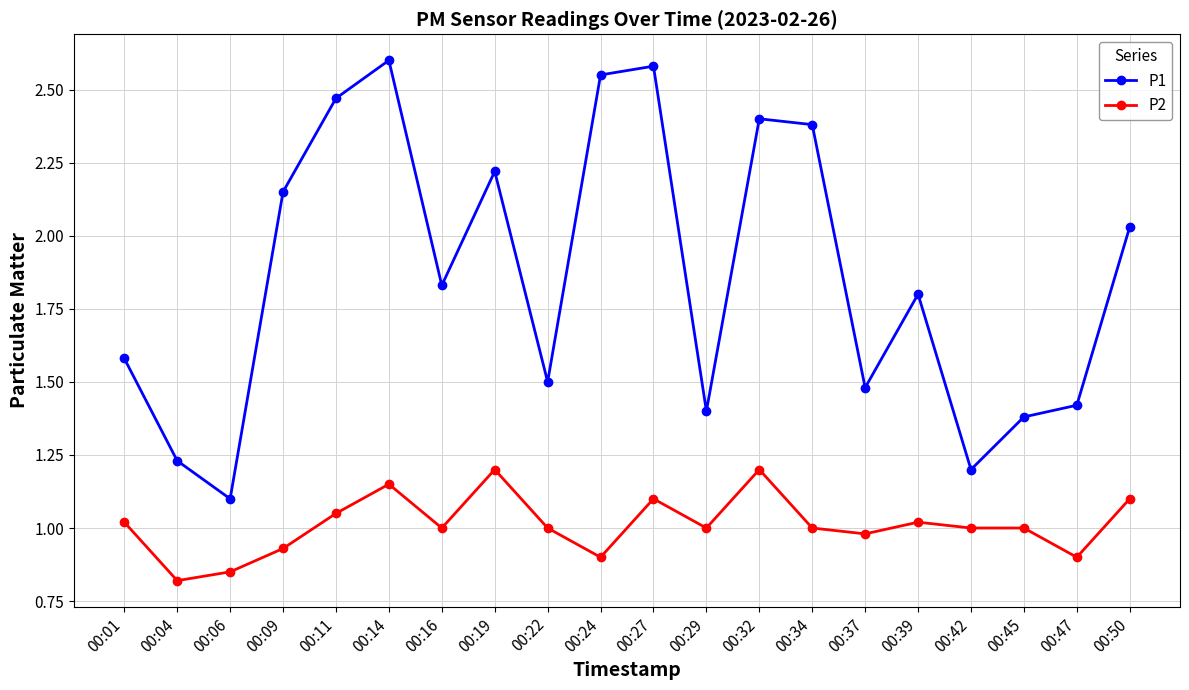

The P2 series shows 1.0 at 00:45. True or false?

True